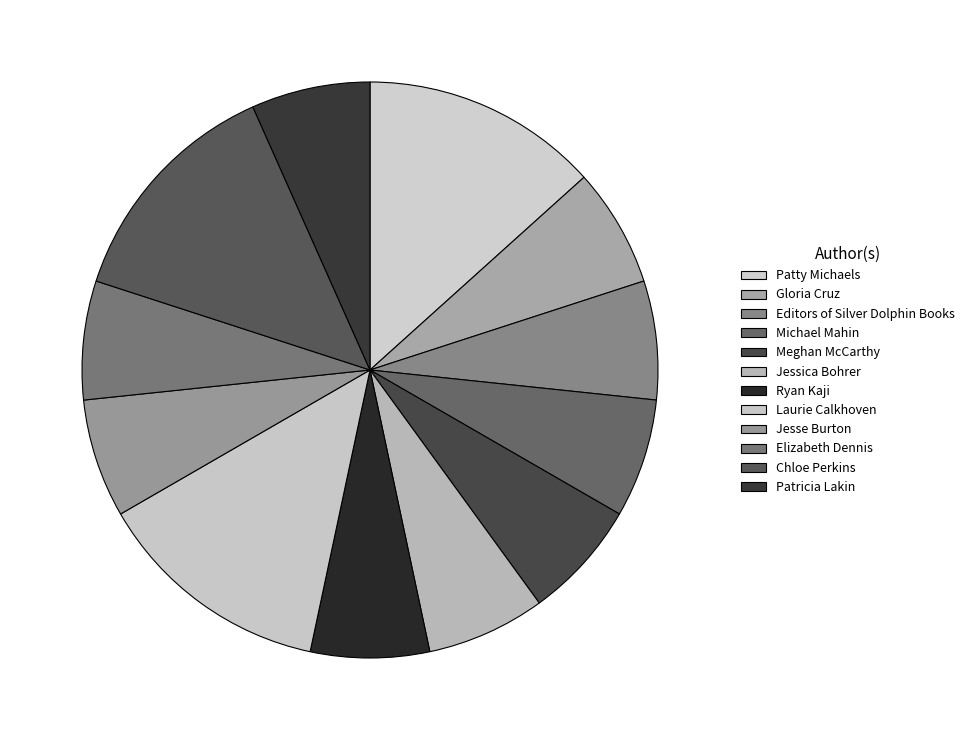

How many slices are in this pie chart?

12